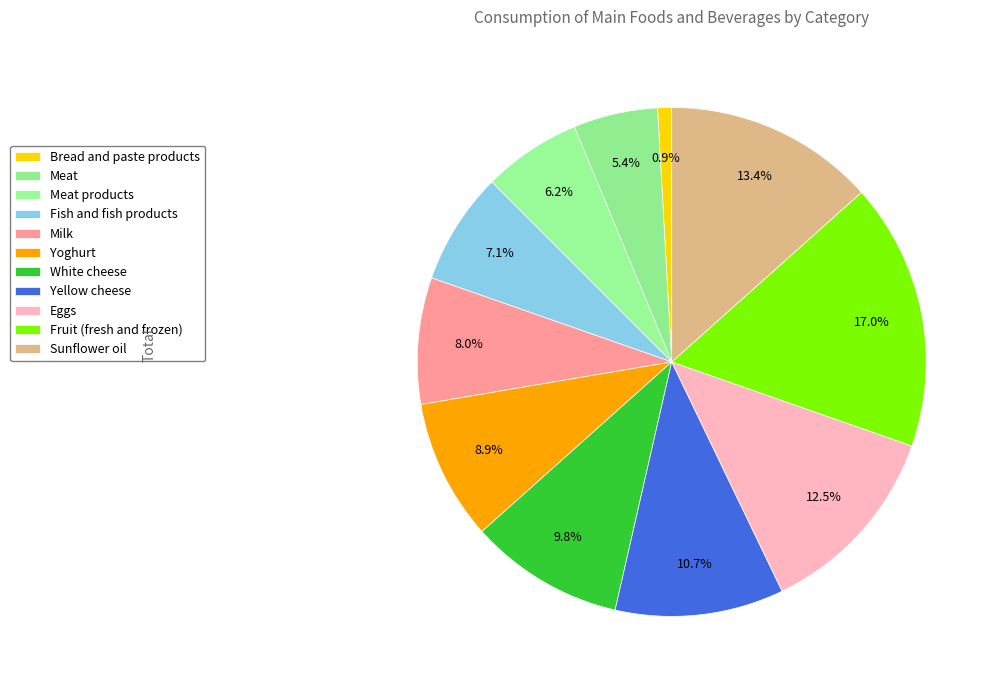

To the nearest percent, what is the difference between the Eggs and Sunflower oil slice percentages?

1%